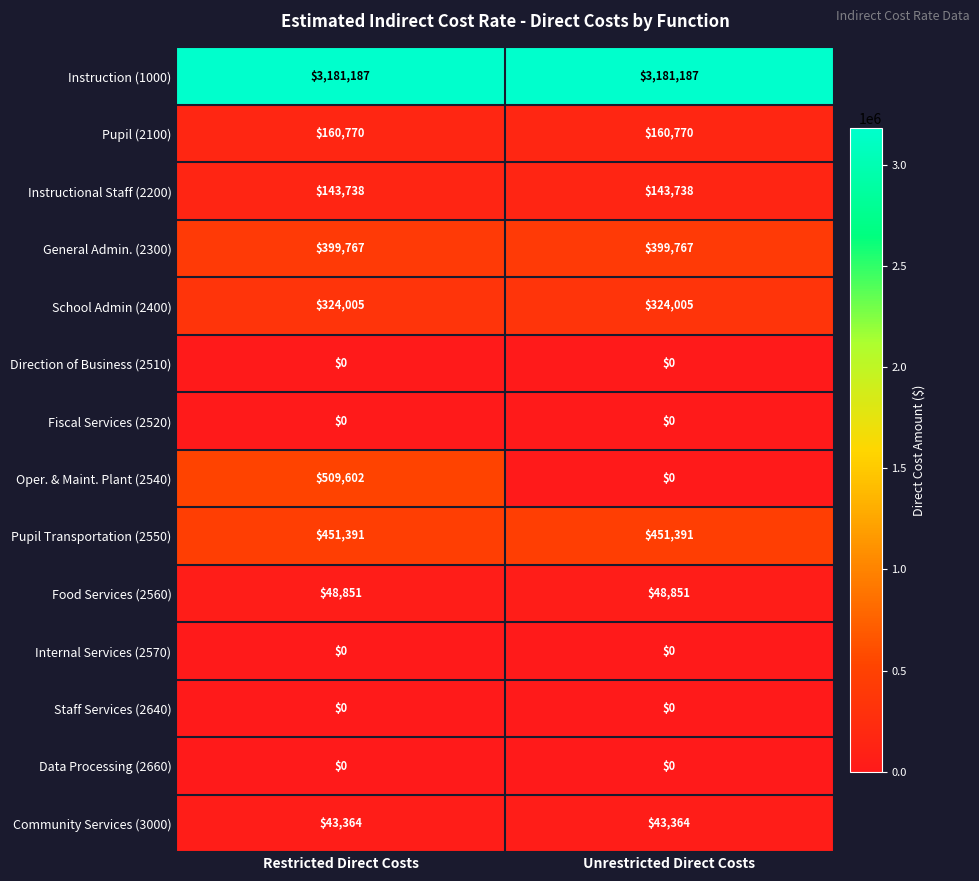

What is the sum of the Instructional Staff (2200) values at Restricted Direct Costs and Unrestricted Direct Costs?

287476